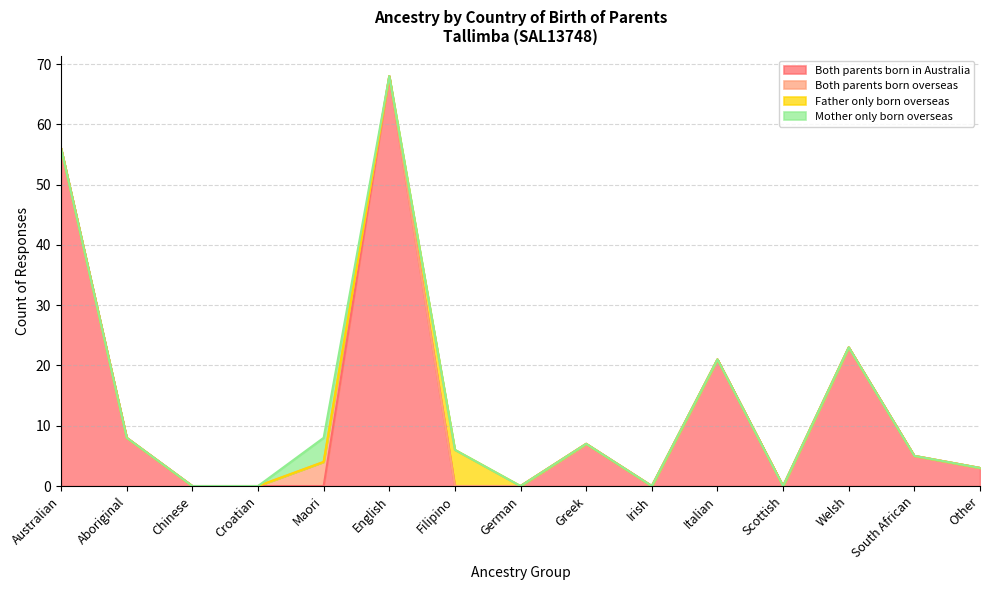

What is the label of the 15th point from the left?

Other